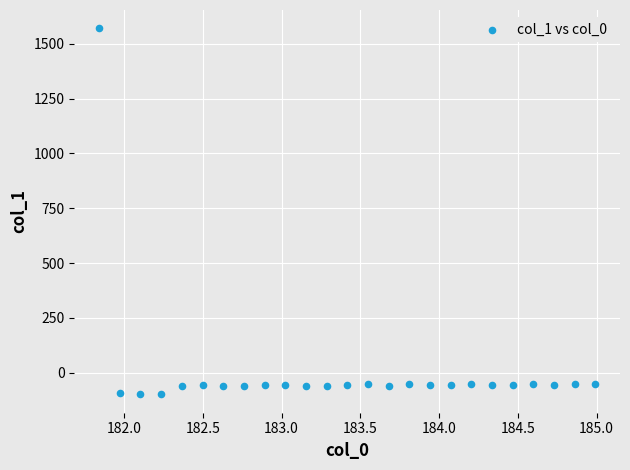

What is the range of Y values (max minus min)?

1669.9